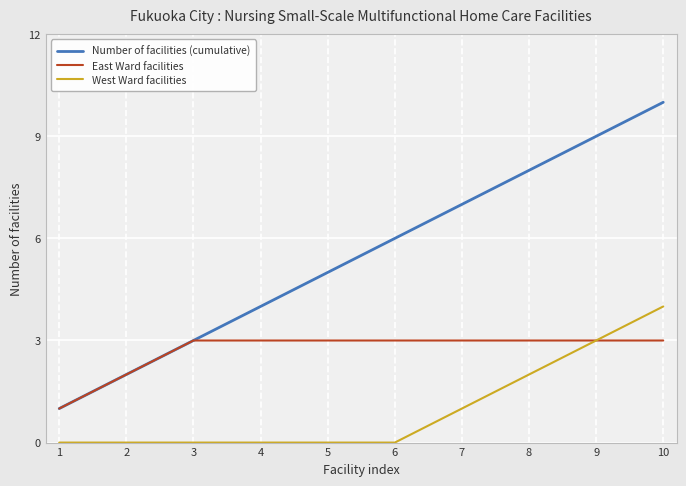

What is the maximum value shown in the chart?

10